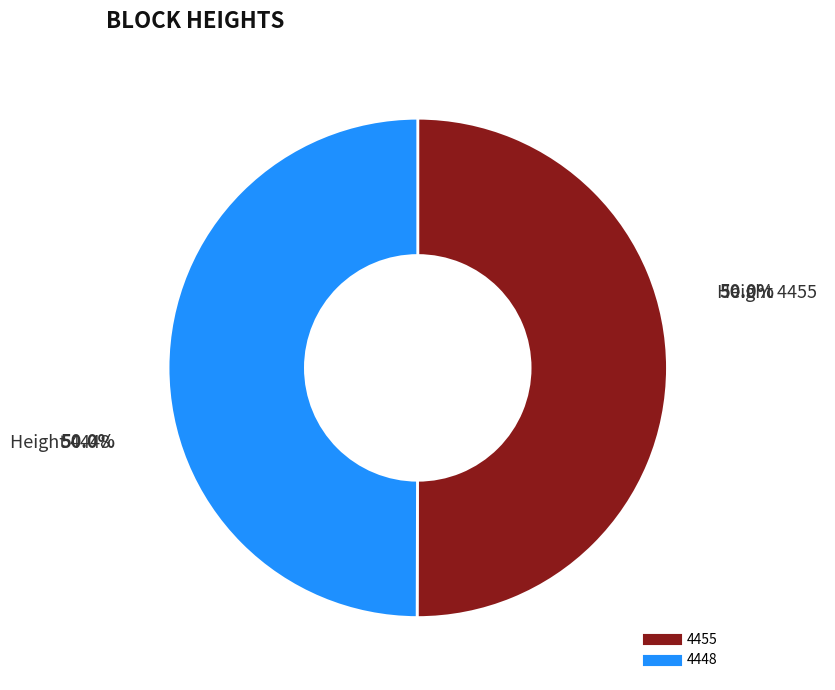

To the nearest percent, what percentage of the pie is 4455?

50%